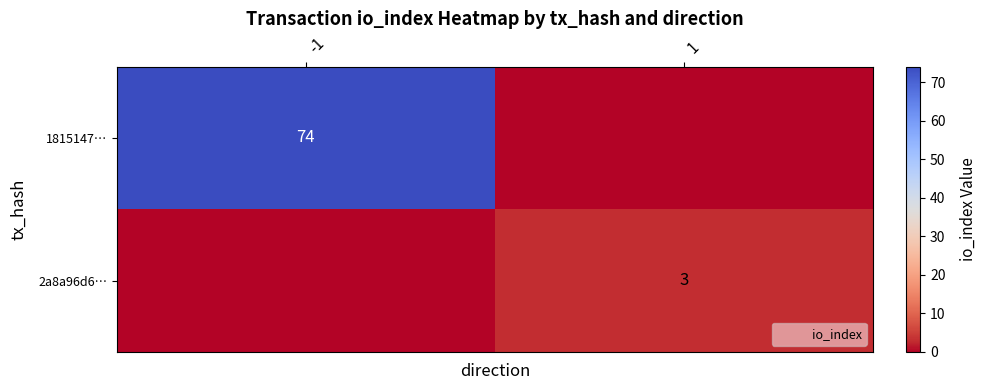

Read the 1815147… value at -1.

74